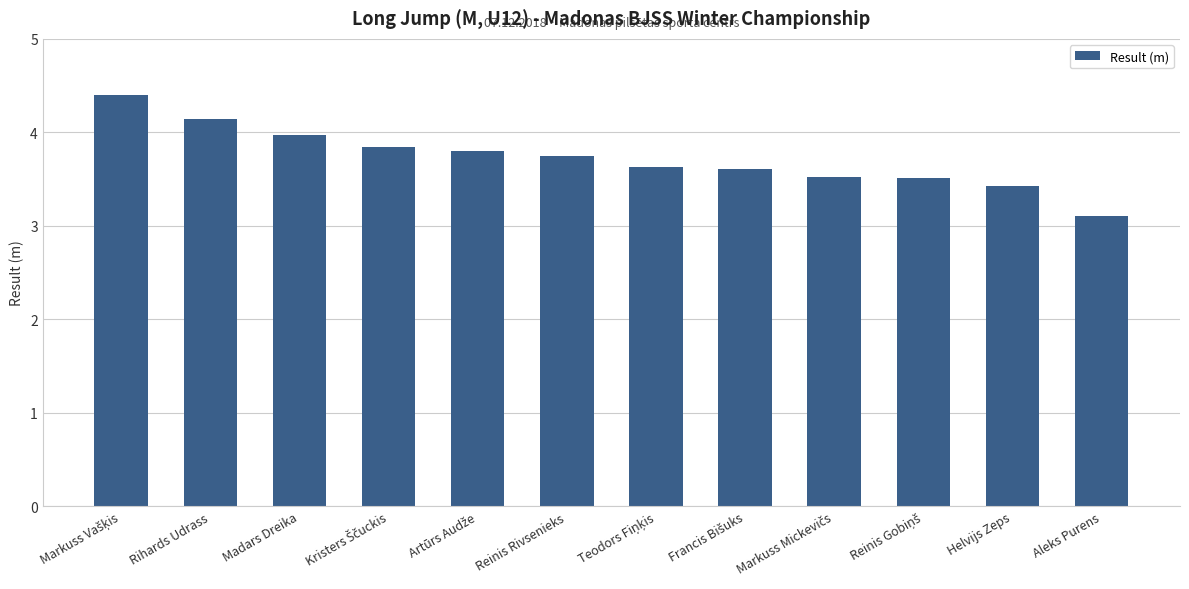

What is the value of the 3rd bar from the left?

4.0